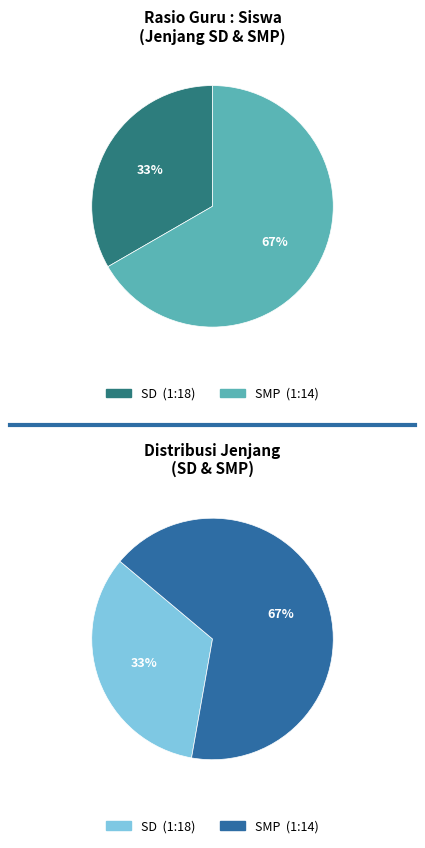

How many segments does this pie chart have?

2